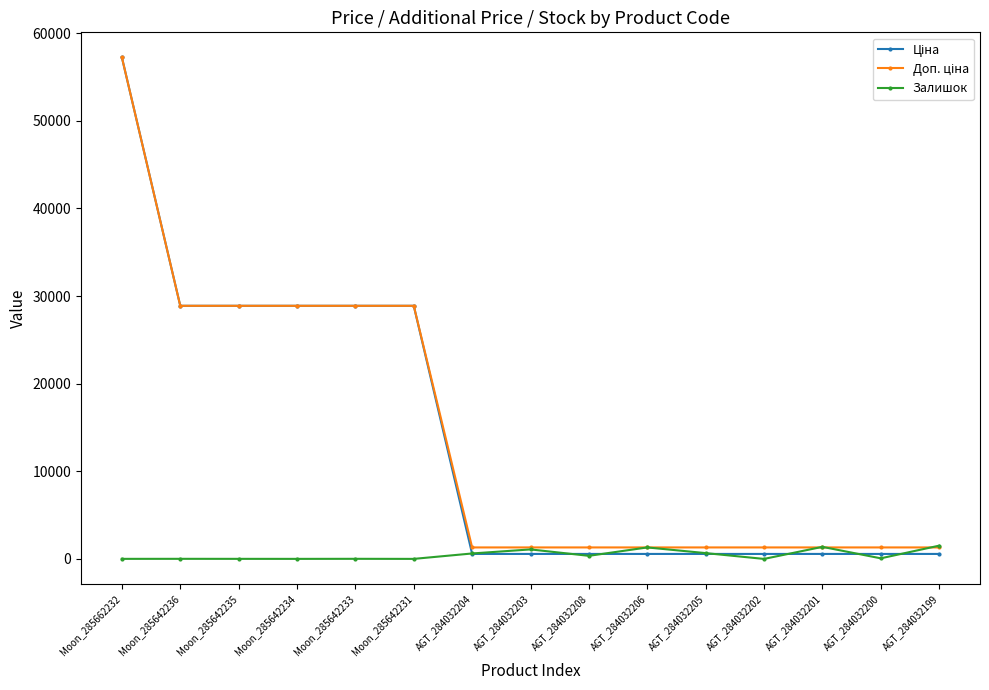

What is the label of the 9th point from the right?

AGT_284032204